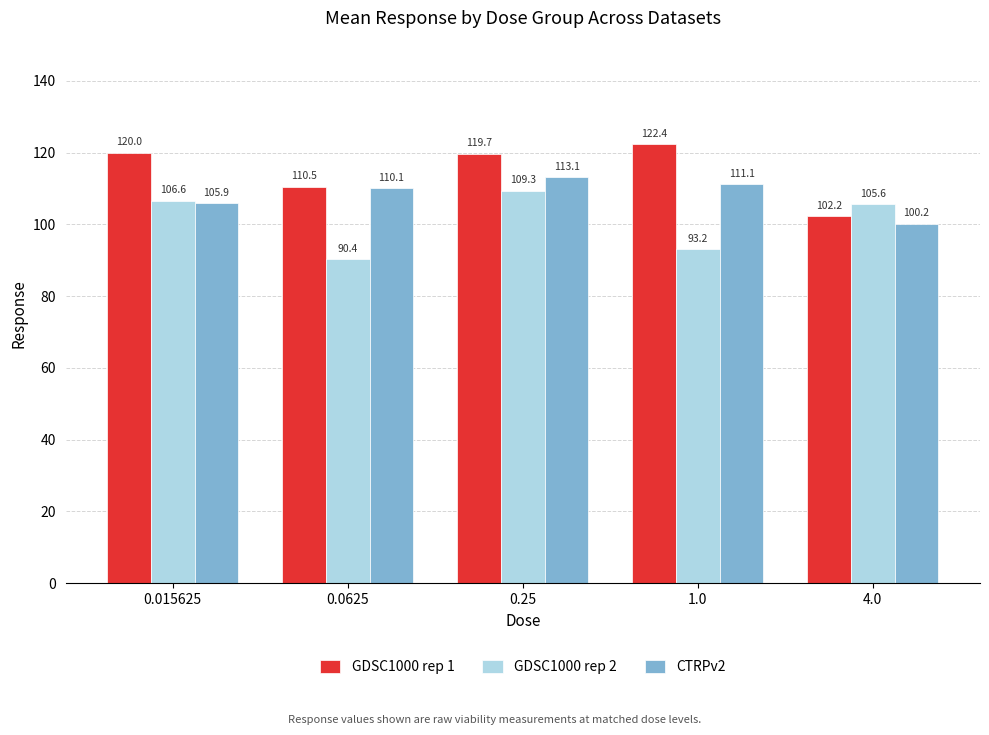

Rank the categories by GDSC1000 rep 1 value from highest to lowest.

1.0, 0.015625, 0.25, 0.0625, 4.0